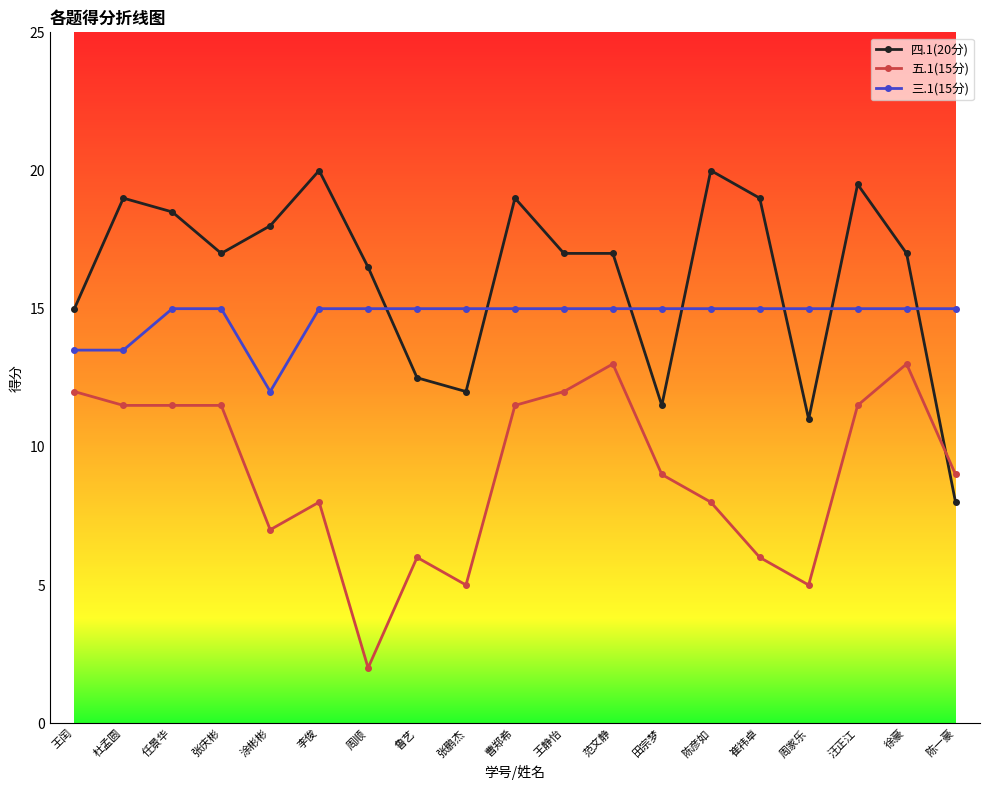

The 四.1(20分) series shows 8.3 at 李俊. True or false?

False